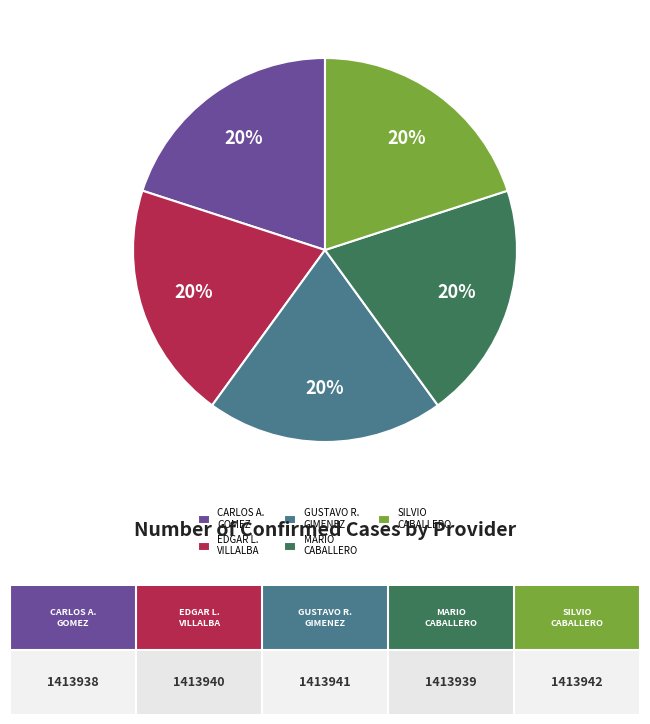

What percentage is the SILVIO CABALLERO slice, to the nearest percent?

20%